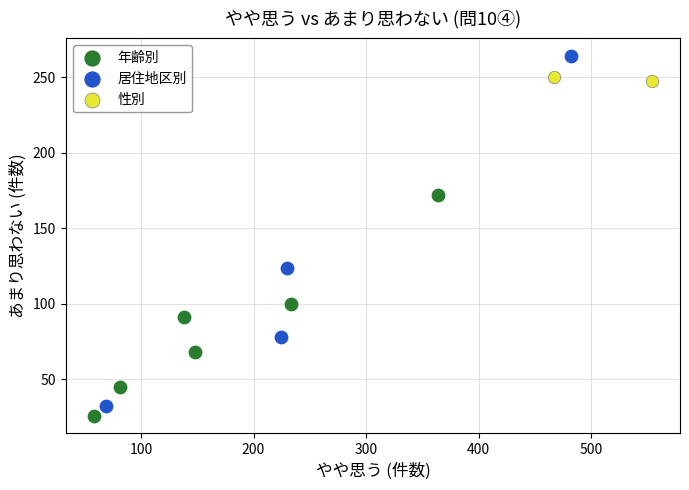

Which series has the widest spread of Y values?

居住地区別